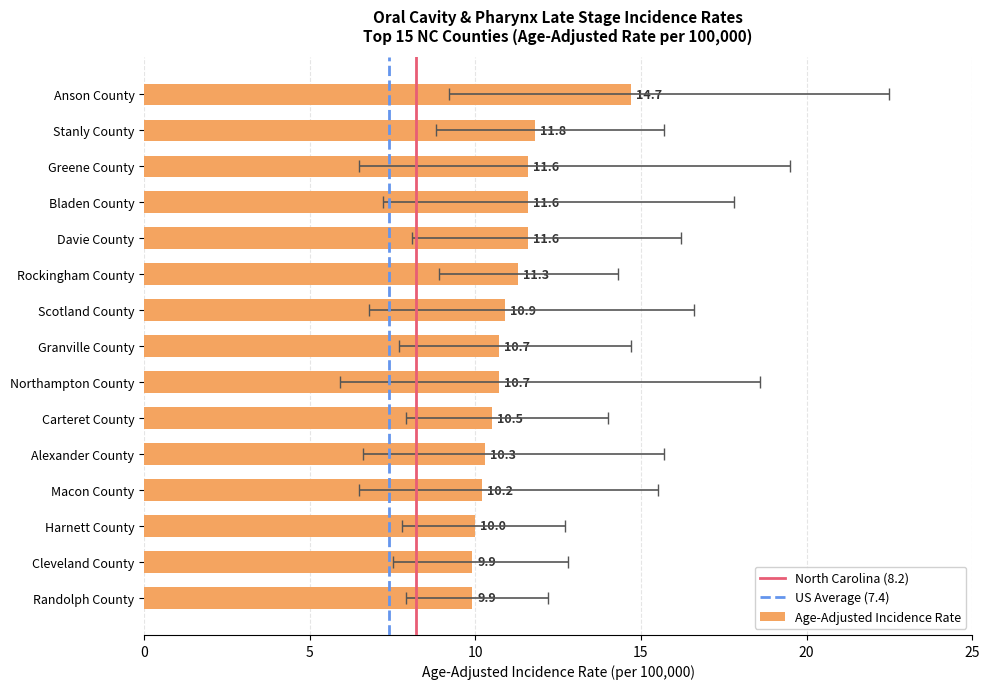

Where does the data first go above 10?

Anson County